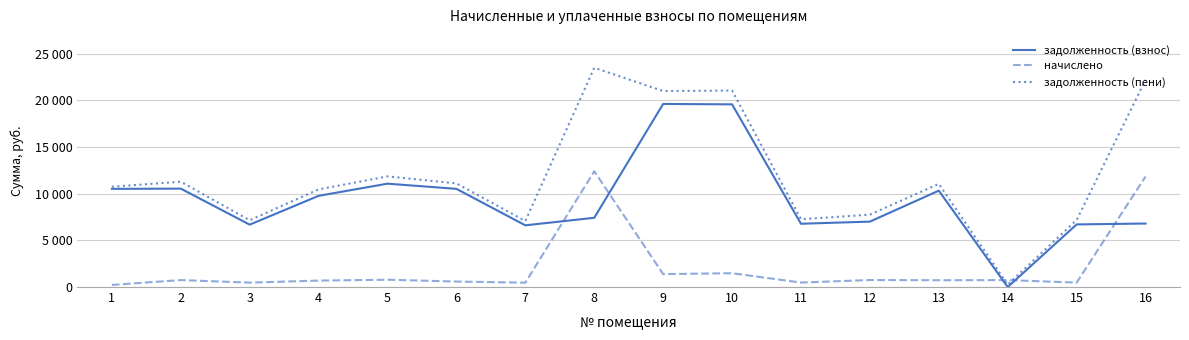

Does the chart display data point markers on the line(s)?

No